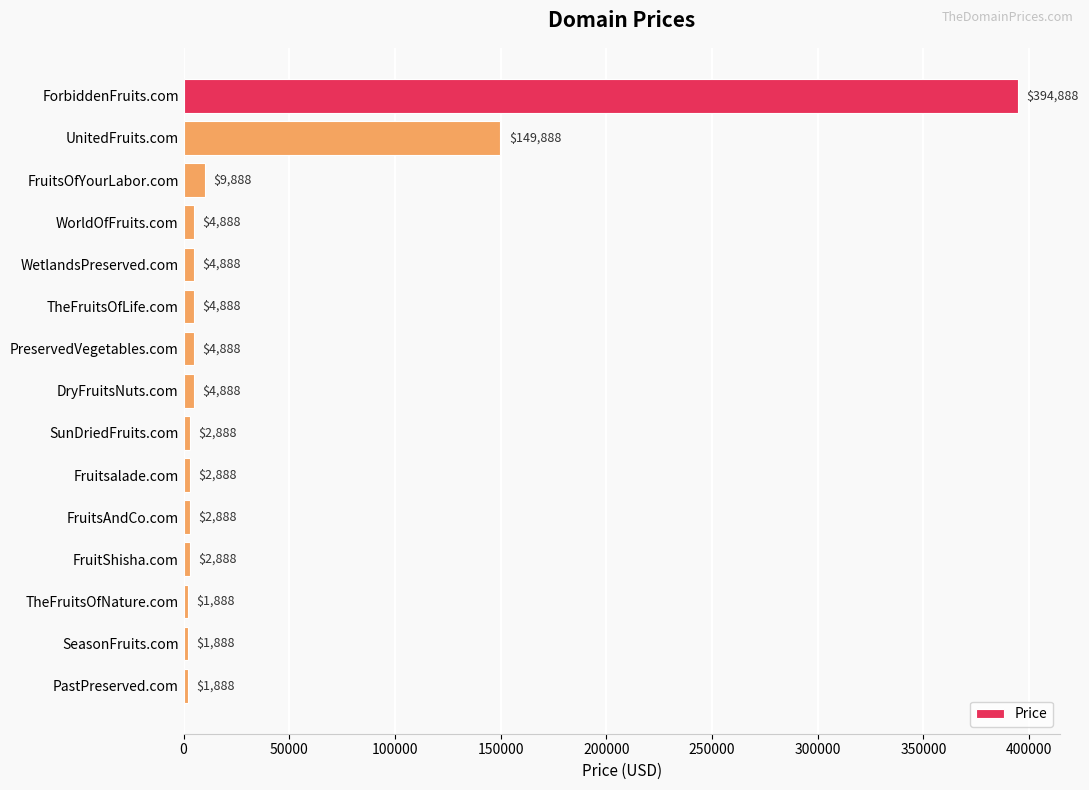

Reading top to bottom, extract all data points from this chart.

394888	149888	9888	4888	4888	4888	4888	4888	2888	2888	2888	2888	1888	1888	1888